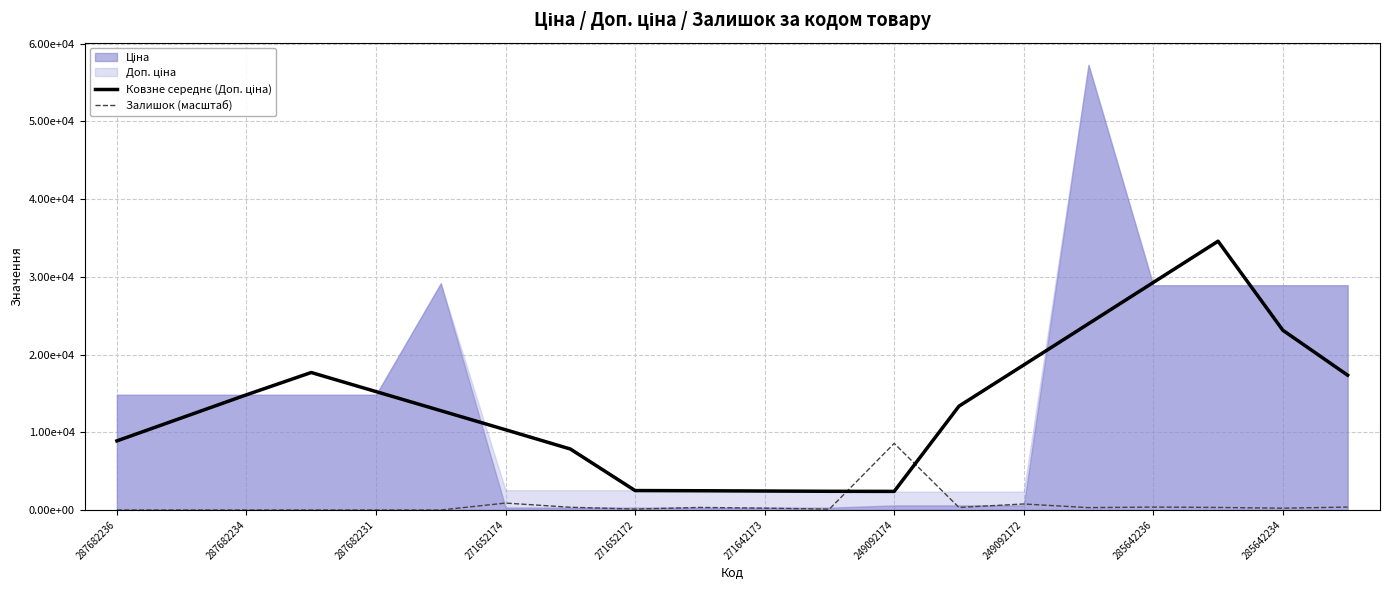

At which category does Залишок (масштаб) reach its first local peak?

271652174